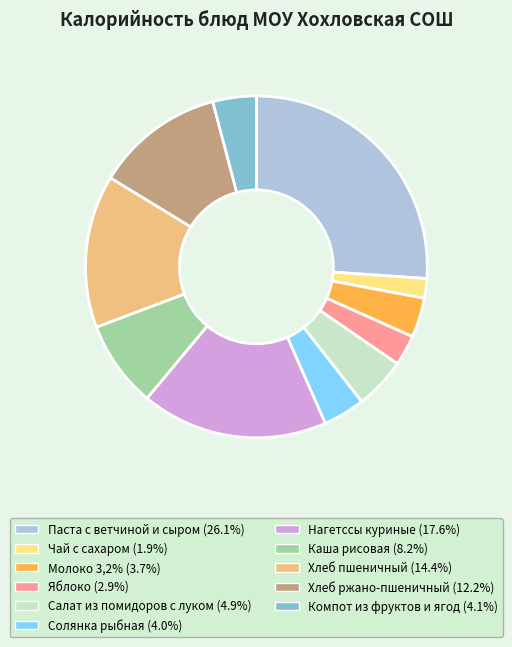

Between Солянка рыбная and Хлеб ржано-пшеничный, which is larger?

Хлеб ржано-пшеничный